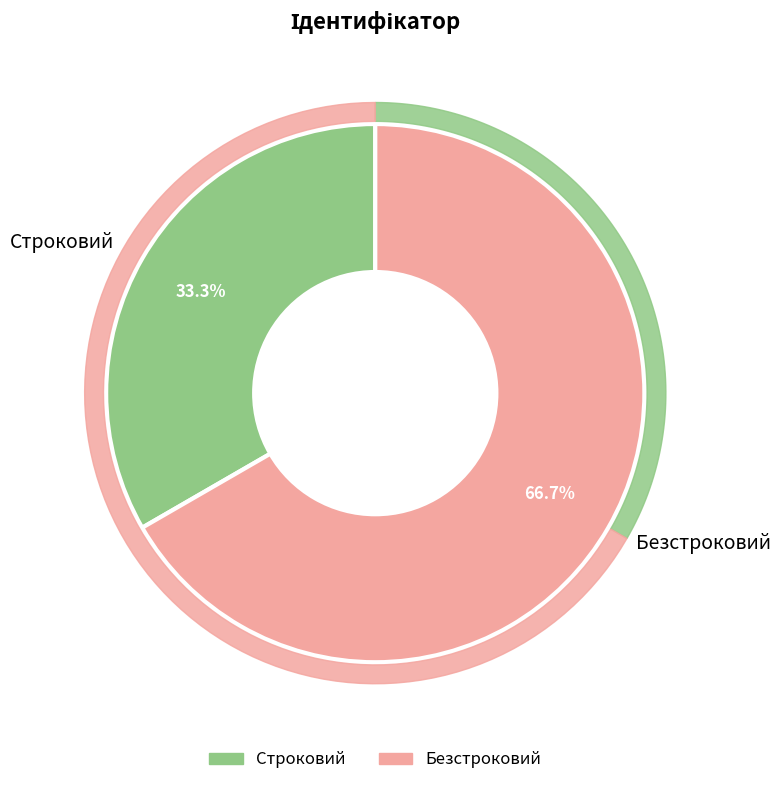

How many segments does this pie chart have?

2